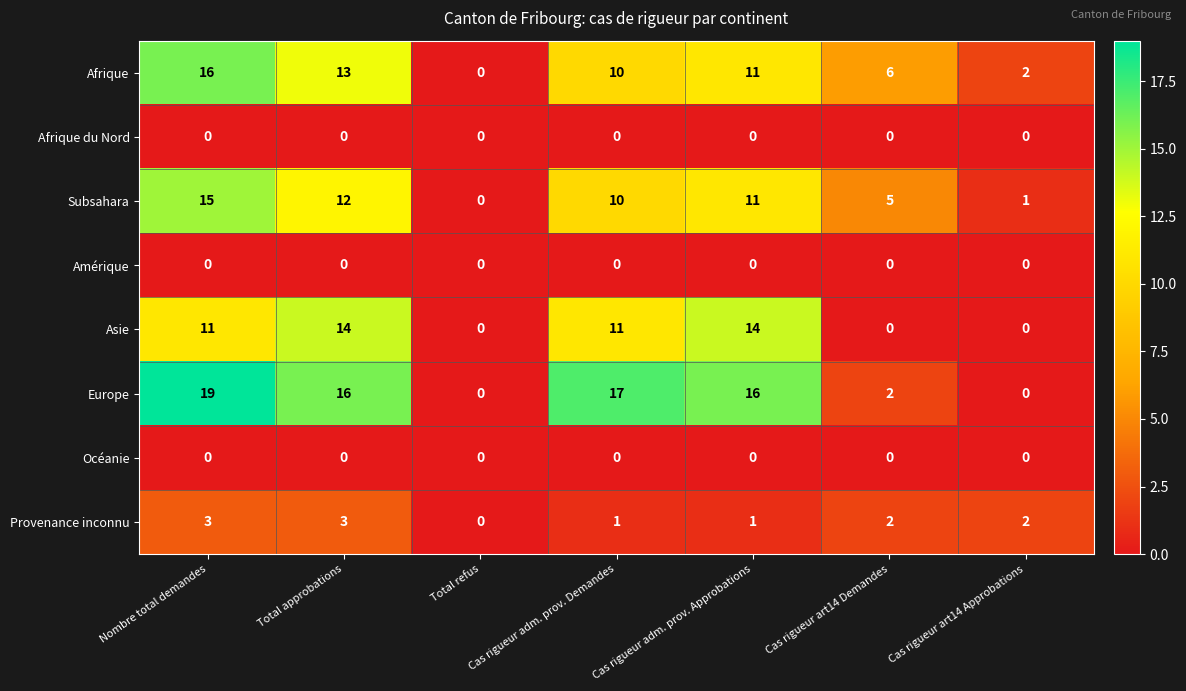

What is the difference between the highest and lowest values at Cas rigueur adm. prov. Demandes?

17